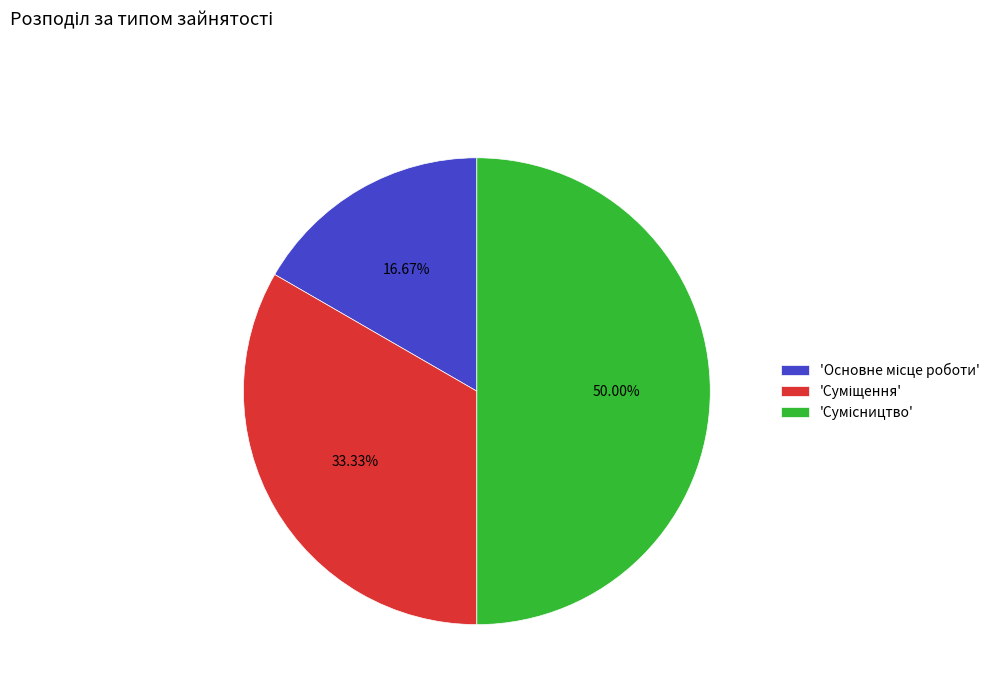

Count the number of slices in the pie.

3